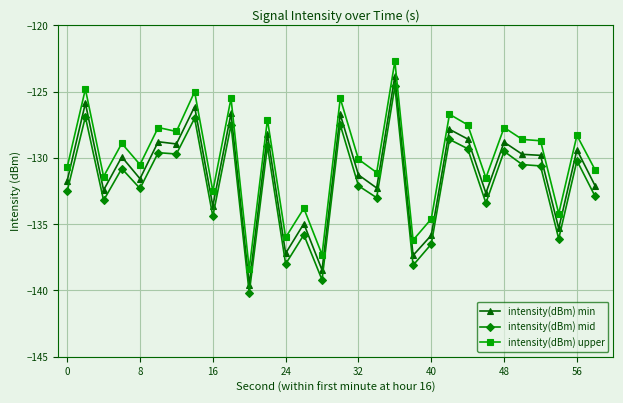

True or false: intensity(dBm) upper and intensity(dBm) min intersect in this chart.

False